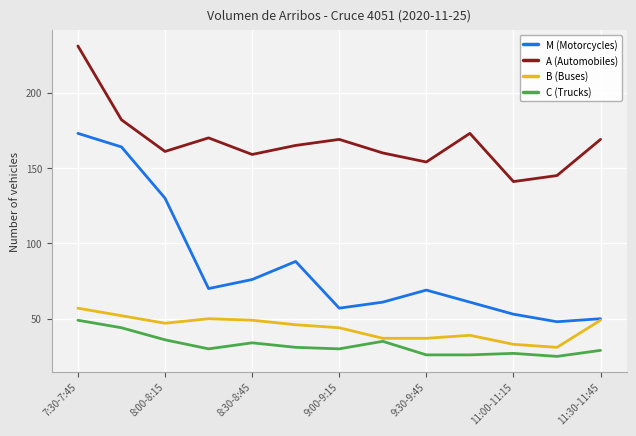

Which series has the largest total across all categories?

A (Automobiles)